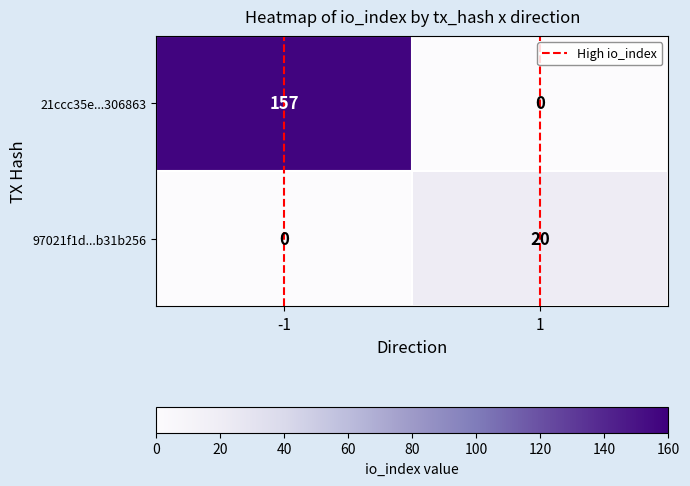

What is the difference between the 97021f1d...b31b256 values at 1 and -1?

20